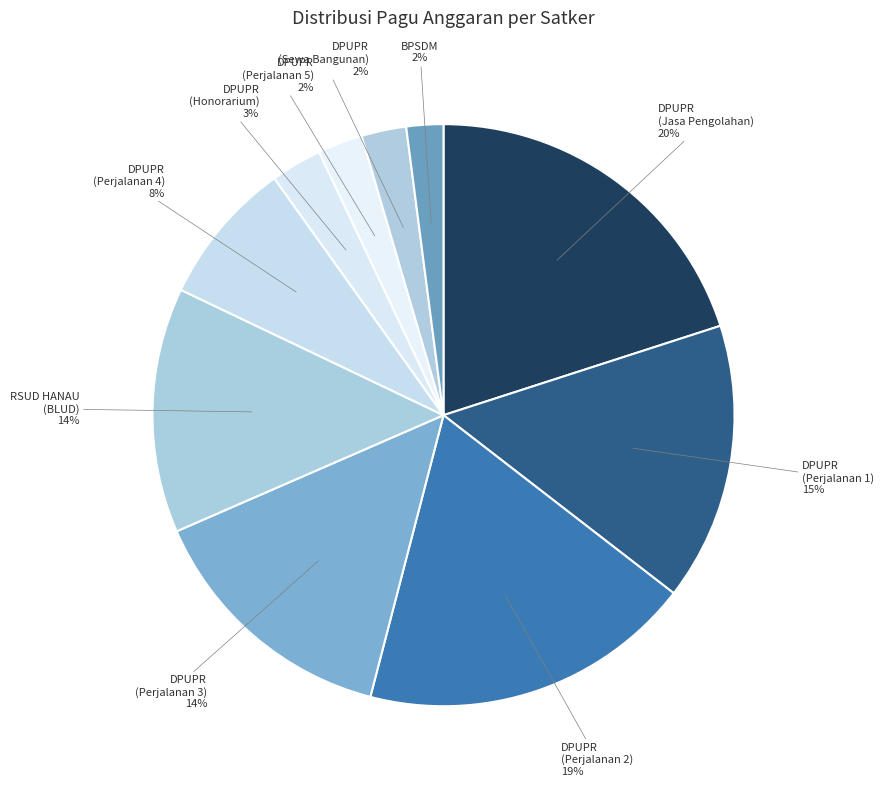

Between RSUD HANAU (BLUD) and DPUPR (Perjalanan 1), which is larger?

DPUPR (Perjalanan 1)